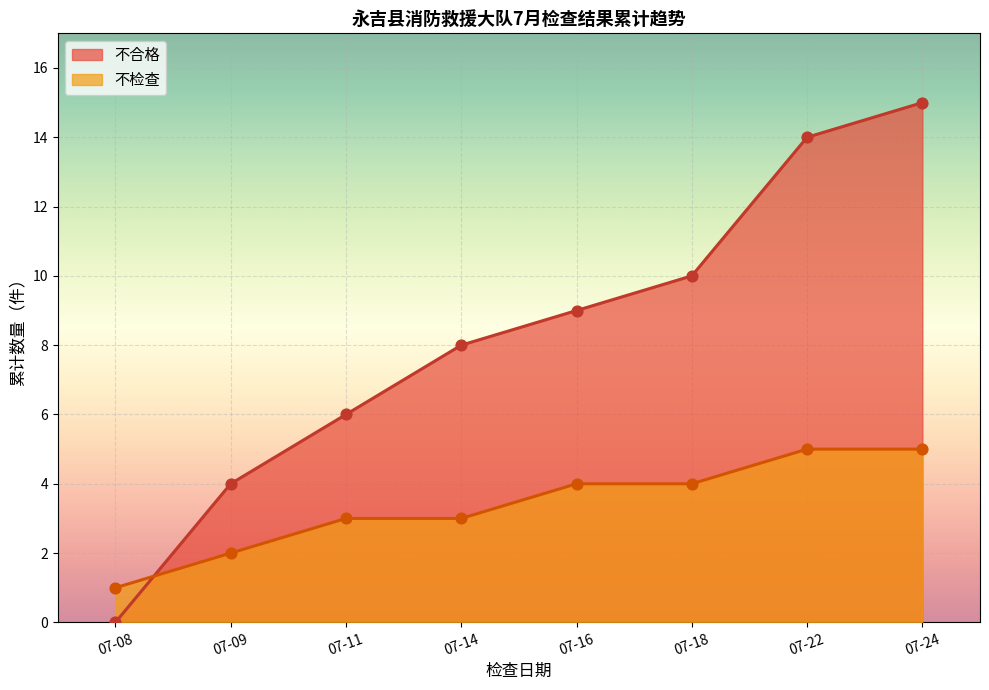

At which category is the sum across all series the highest?

07-24